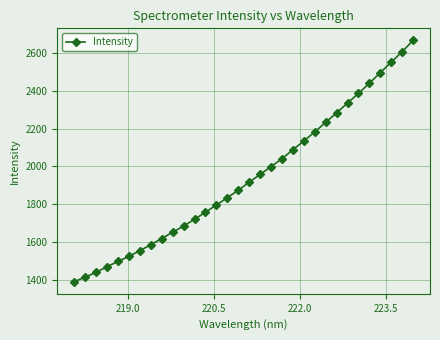

What is the value of the 5th point from the left?

1498.9